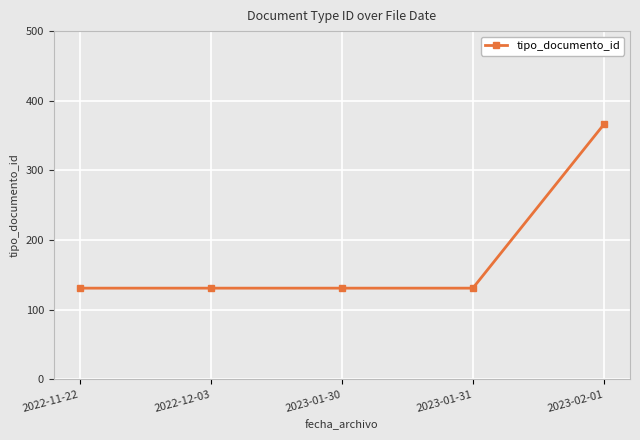

Reading left to right, transcribe all the data shown in this chart.

131	131	131	131	366